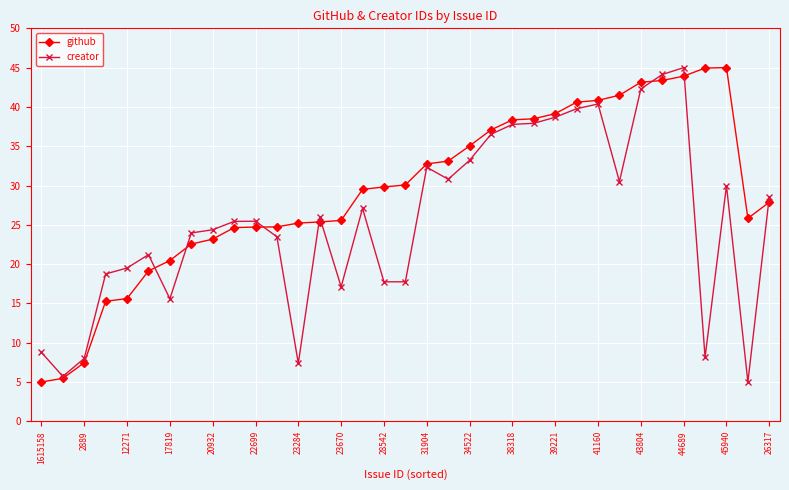

At how many categories does at least one series exceed 22?

28